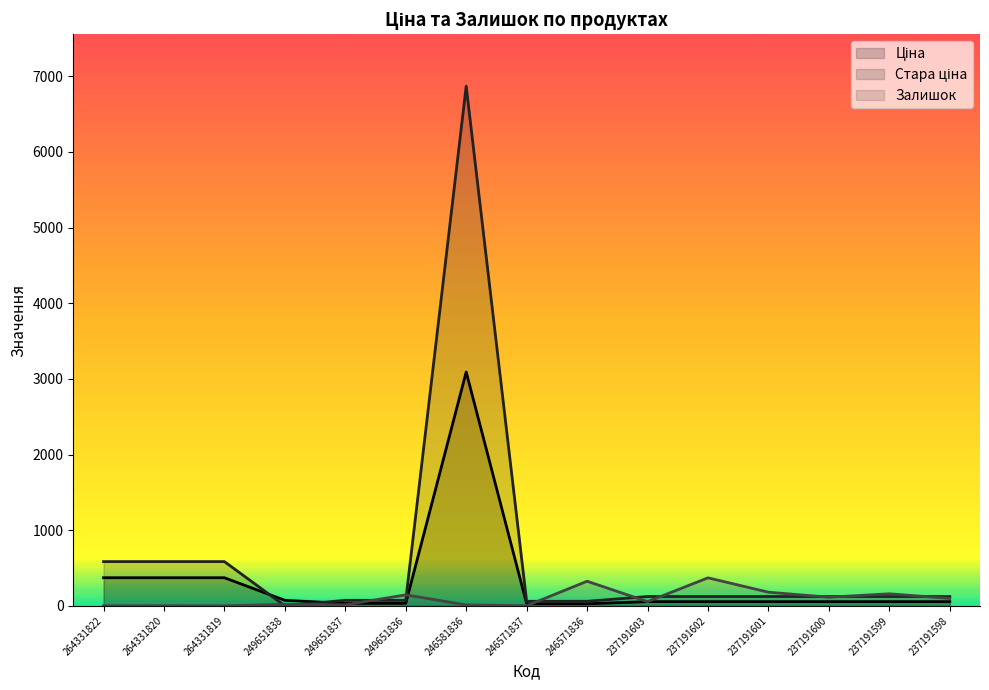

At which category does Стара ціна reach its first local peak?

246581836